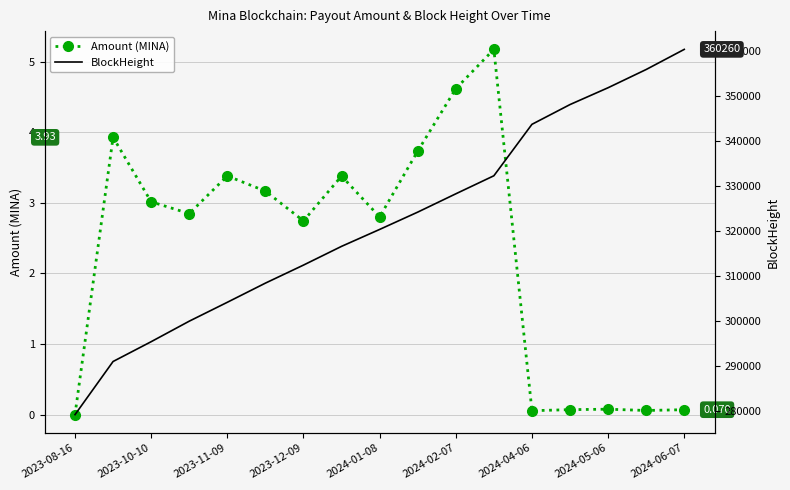

True or false: Amount (MINA) has more than 2 interior local peaks.

True